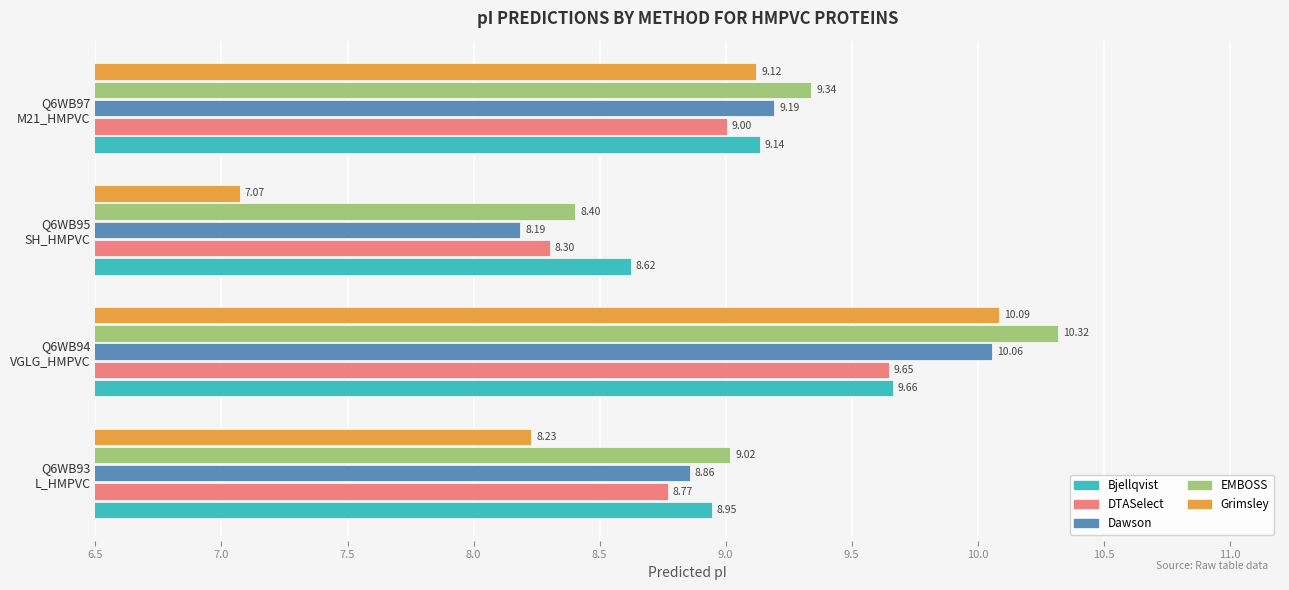

Which series has the largest range (max minus min)?

Grimsley